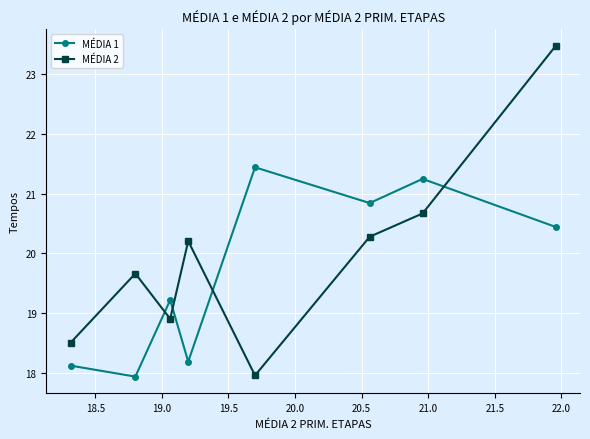

What is the value of the MÉDIA 2 point at the 7th from the left?

20.7